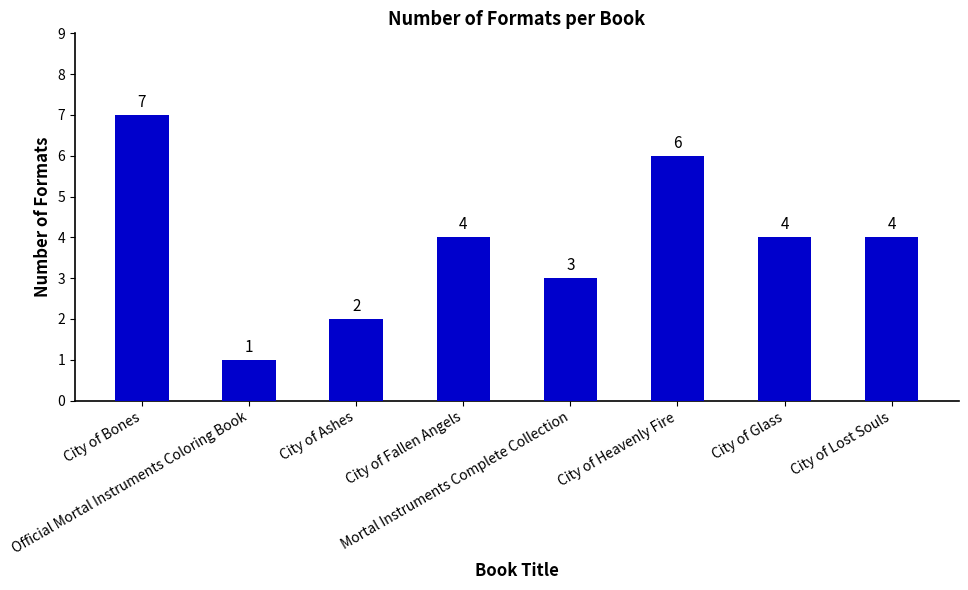

The chart shows a value of 3 at Mortal Instruments Complete Collection. True or false?

True